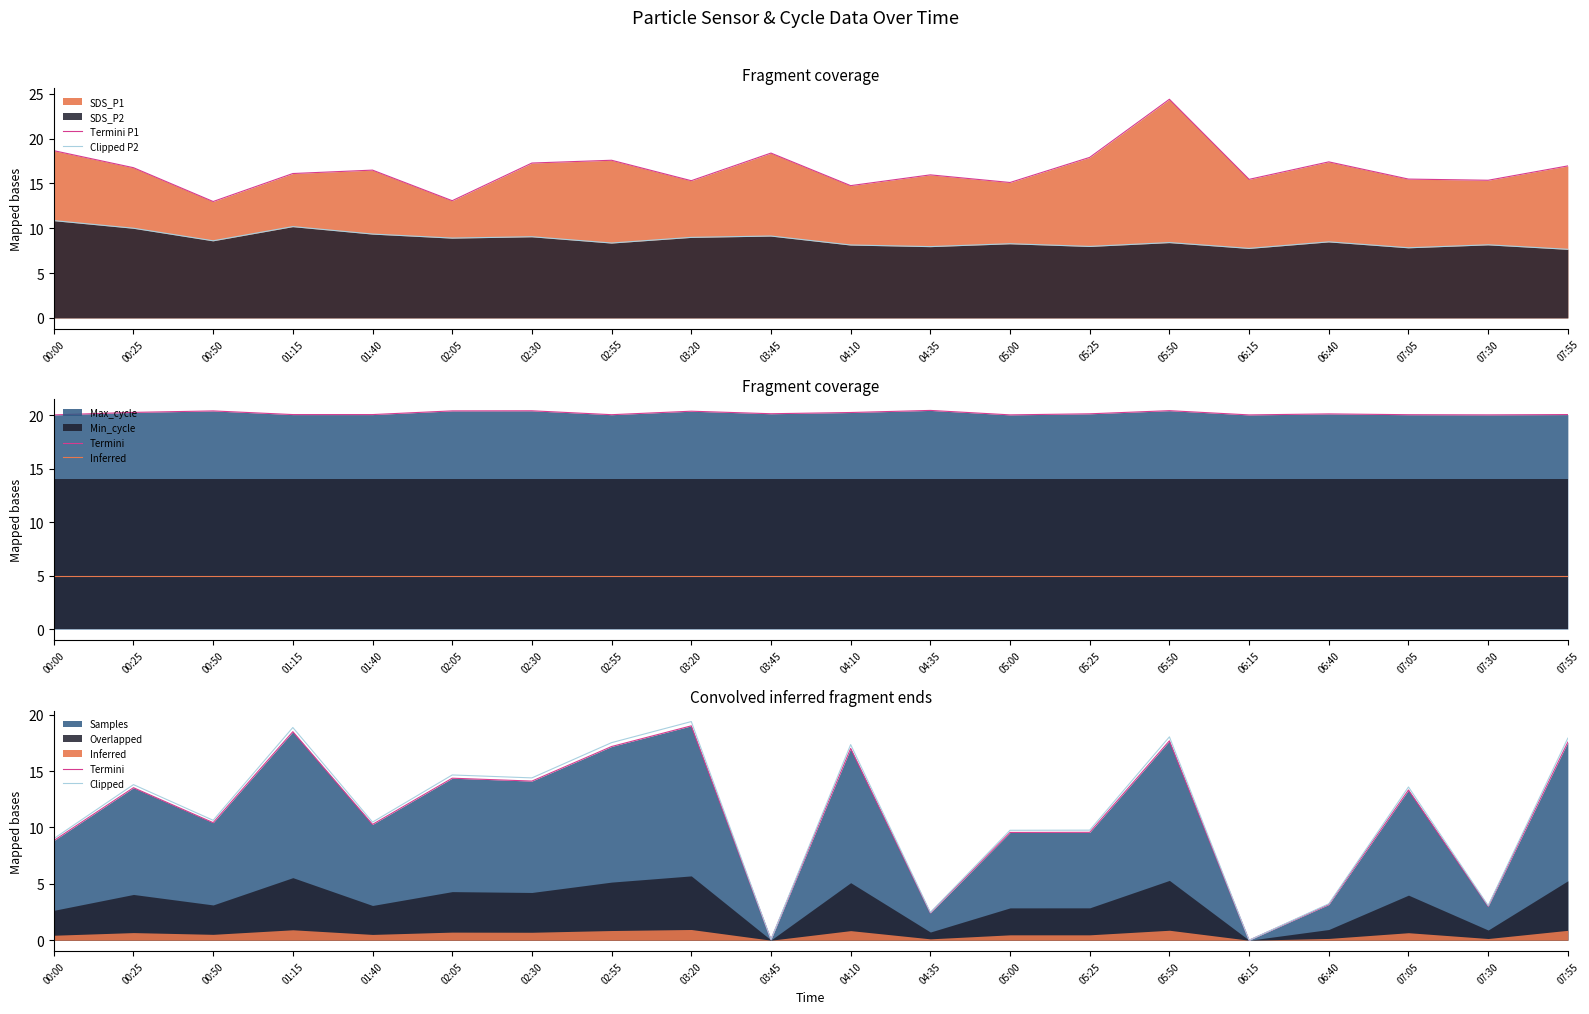

What is the sum of all Termini P1 values?

331.3